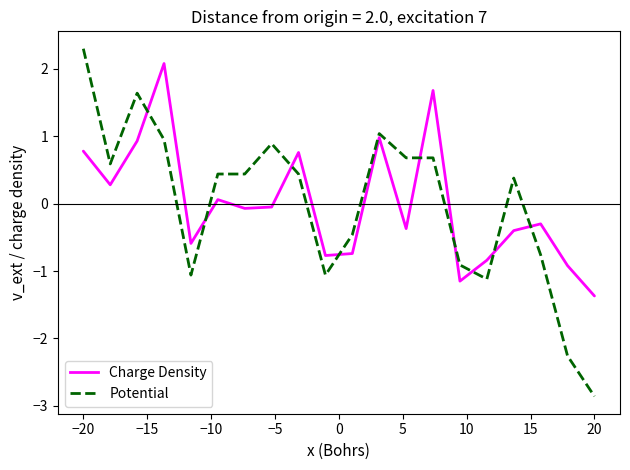

What are all the series names shown in the legend?

Charge Density, Potential